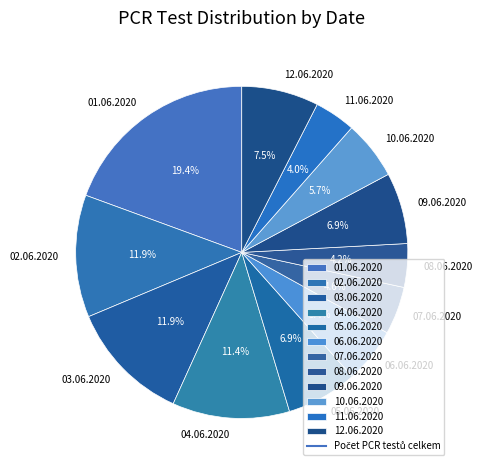

Which category has the biggest portion of the pie?

01.06.2020